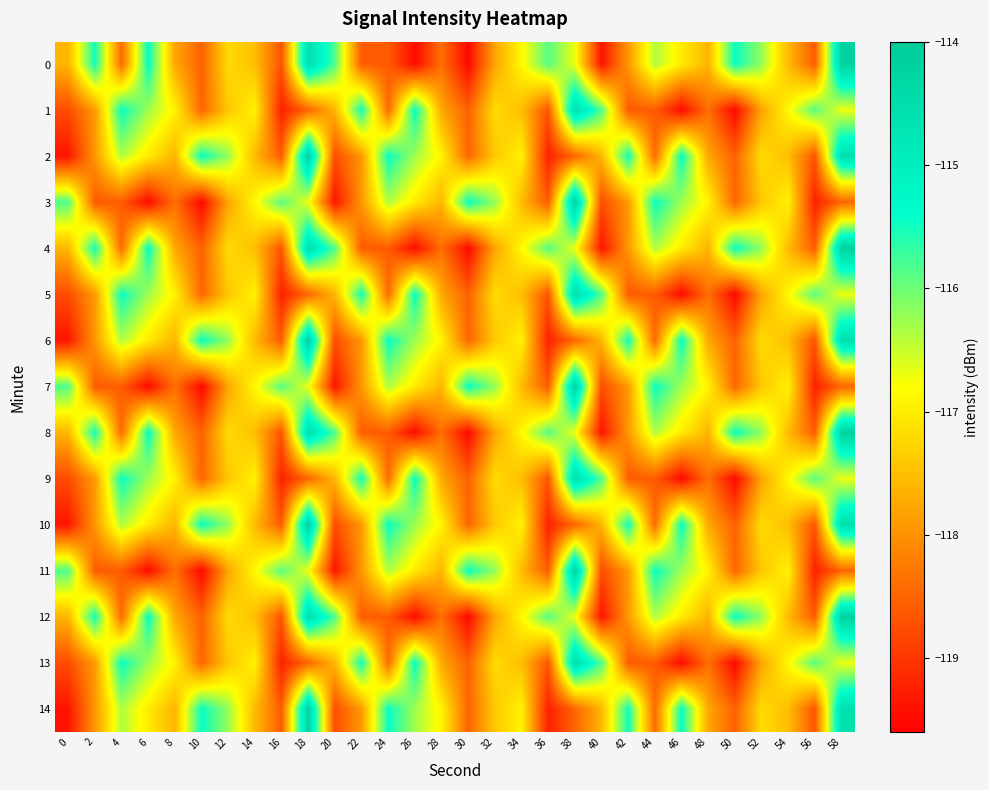

At 36, list the series in order from smallest to largest.

2, 6, 10, 14, 1, 5, 9, 13, 3, 7, 11, 0, 4, 8, 12